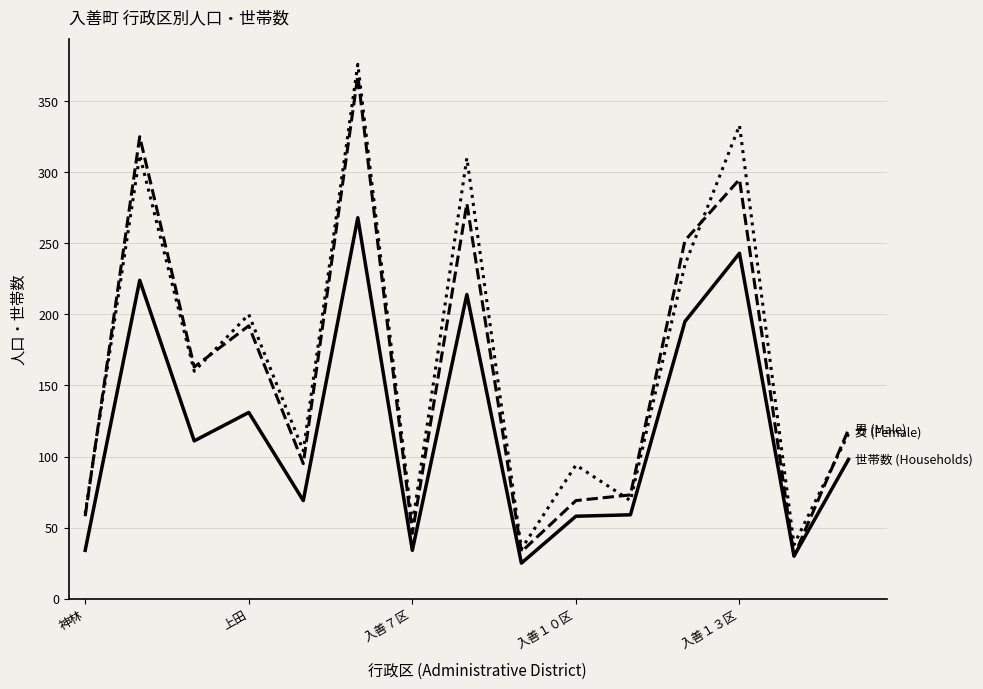

What is the maximum value shown in the chart?

376